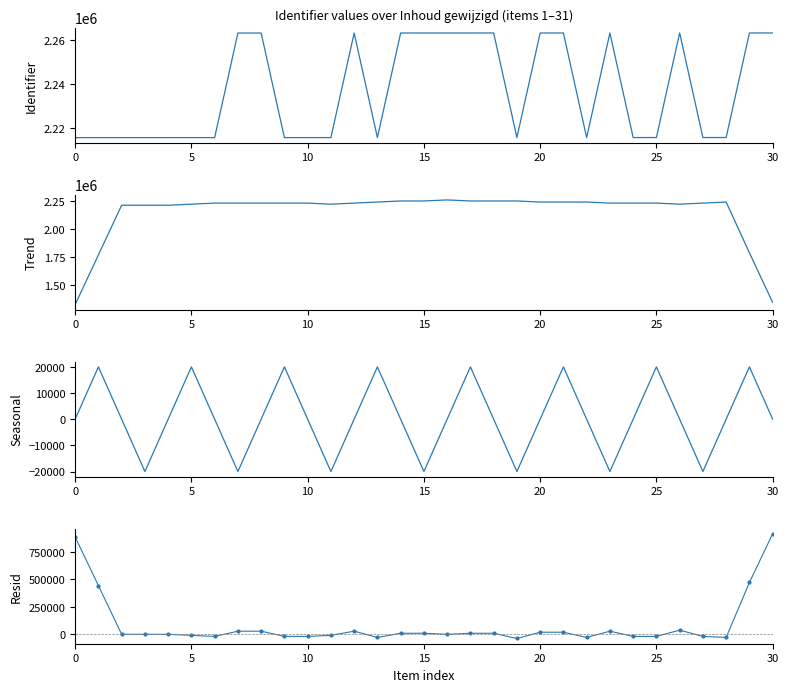

Reading left to right, transcribe all the data shown in this chart.

Identifier: 2215742.0	2215743.0	2215745.0	2215747.0	2215749.0	2215751.0	2215752.0	2263281.0	2263280.0	2215756.0	2215757.0	2215759.0	2263284.0	2215763.0	2263295.0	2263296.0	2263297.0	2263299.0	2263300.0	2215770.0	2263306.0	2263307.0	2215775.0	2263308.0	2215779.0	2215780.0	2263310.0	2215784.0	2215786.0	2263311.0	2263312.0
Trend: 1329446.0	1772595.4	2215745.2	2215747.0	2215748.8	2225256.0	2234762.6	2234764.0	2234765.2	2234766.6	2234767.2	2225263.8	2234771.6	2244279.4	2253787.0	2253790.0	2263297.4	2253792.4	2253794.4	2253796.4	2244291.6	2244293.2	2244295.0	2234789.8	2234790.4	2234792.2	2225287.8	2234794.2	2244300.6	1791638.6	1348481.8
Seasonal: 0.0	20000.0	0.0	-20000.0	-0.0	20000.0	0.0	-20000.0	-0.0	20000.0	0.0	-20000.0	-0.0	20000.0	0.0	-20000.0	-0.0	20000.0	0.0	-20000.0	-0.0	20000.0	0.0	-20000.0	-0.0	20000.0	-0.0	-20000.0	-0.0	20000.0	0.0
Resid: 886296.0	443147.6	-0.2	0.0	0.2	-9505.0	-19010.6	28517.0	28514.8	-19010.6	-19010.2	-9504.8	28512.4	-28516.4	9508.0	9506.0	-0.4	9506.6	9505.6	-38026.4	19014.4	19013.8	-28520.0	28518.2	-19011.4	-19012.2	38022.2	-19010.2	-28514.6	471672.4	914830.2